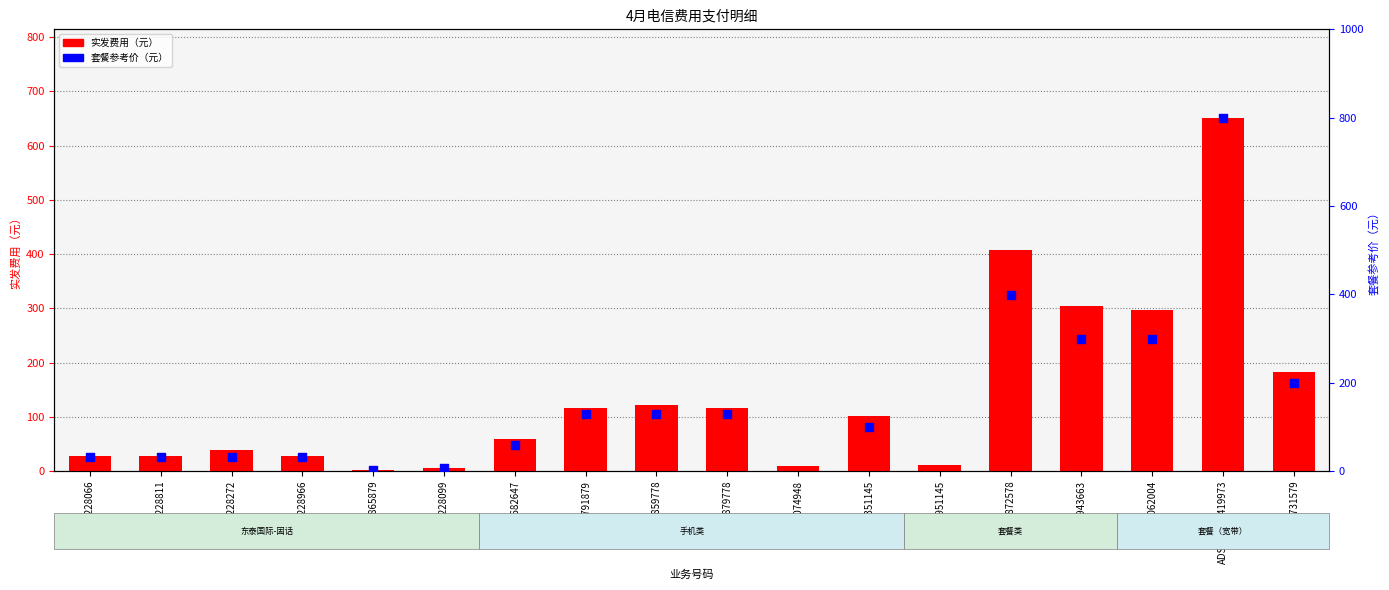

Between ADSLS2575419973 and 13316951145, which is larger?

ADSLS2575419973